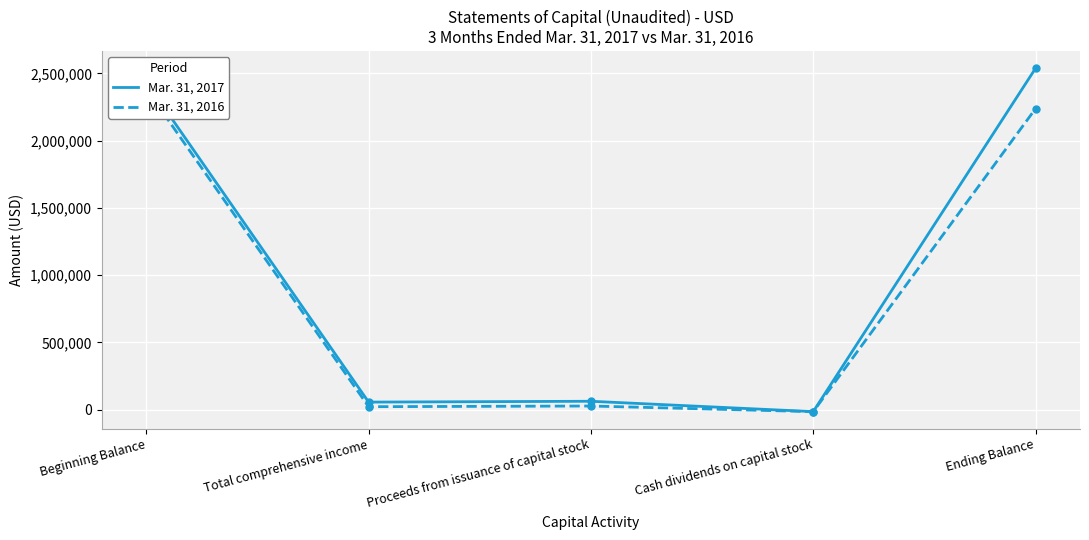

Is it true that Mar. 31, 2017 equals 55306 at Total comprehensive income?

True